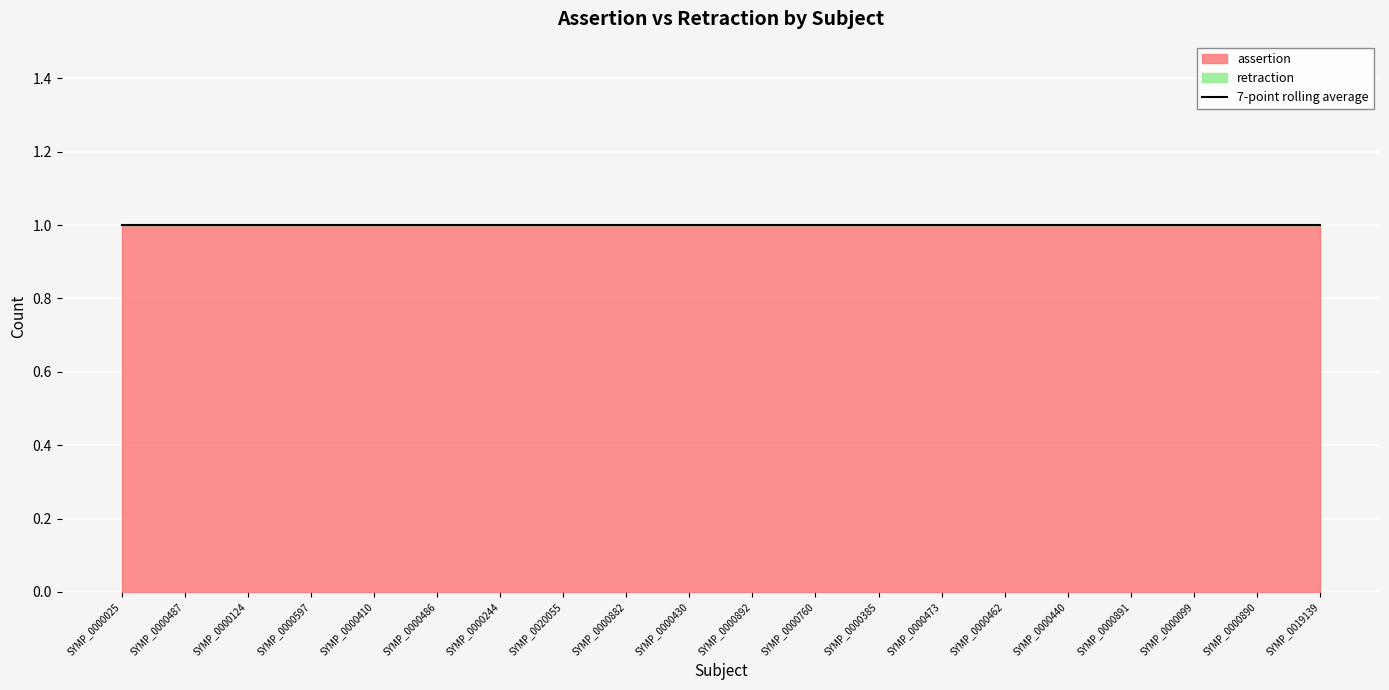

Which series has the widest spread of values?

assertion